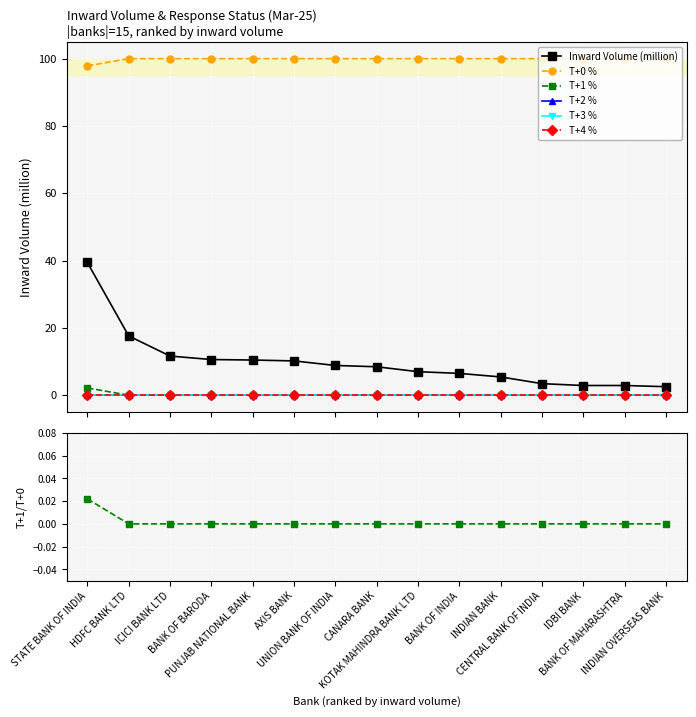

True or false: T+0 % has more than 1 interior local peaks.

False